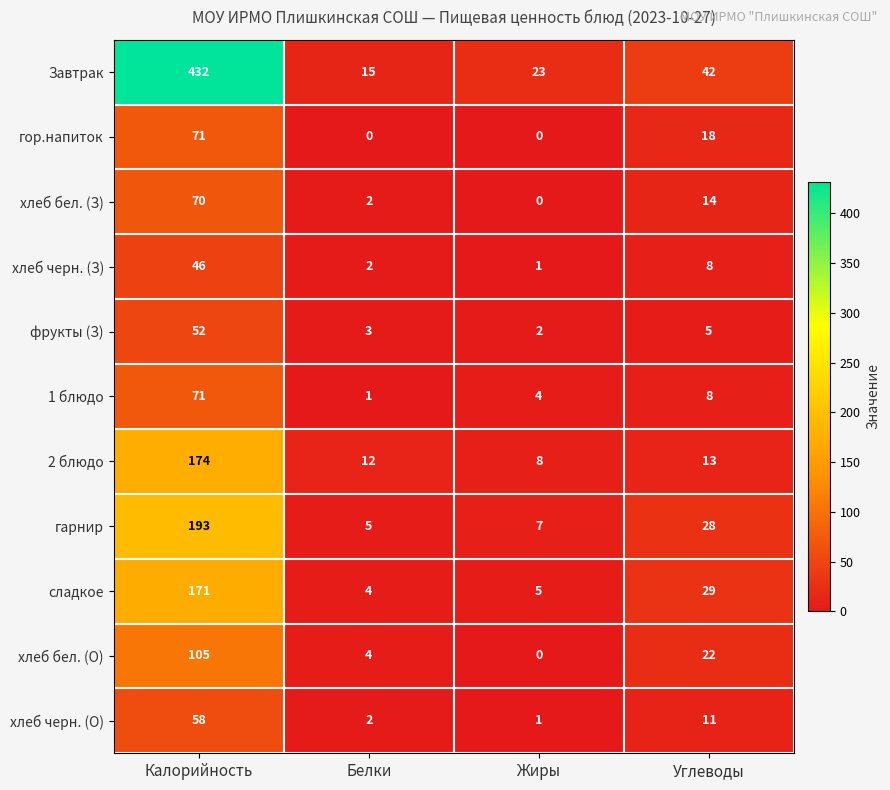

What is the maximum value for 2 блюдо?

174